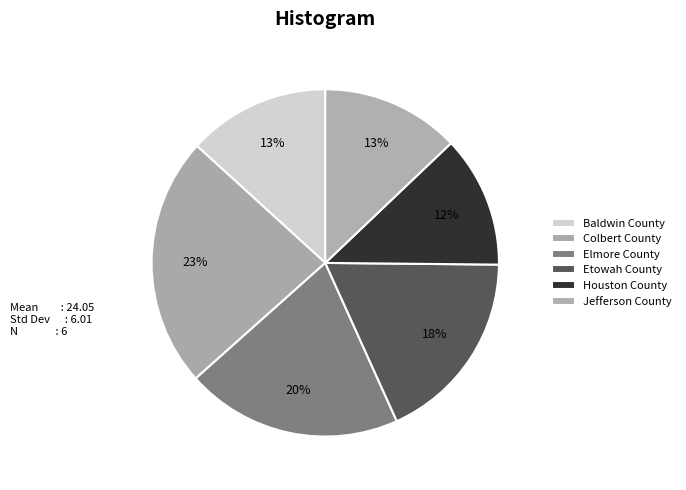

Is Jefferson County the majority of the pie?

No